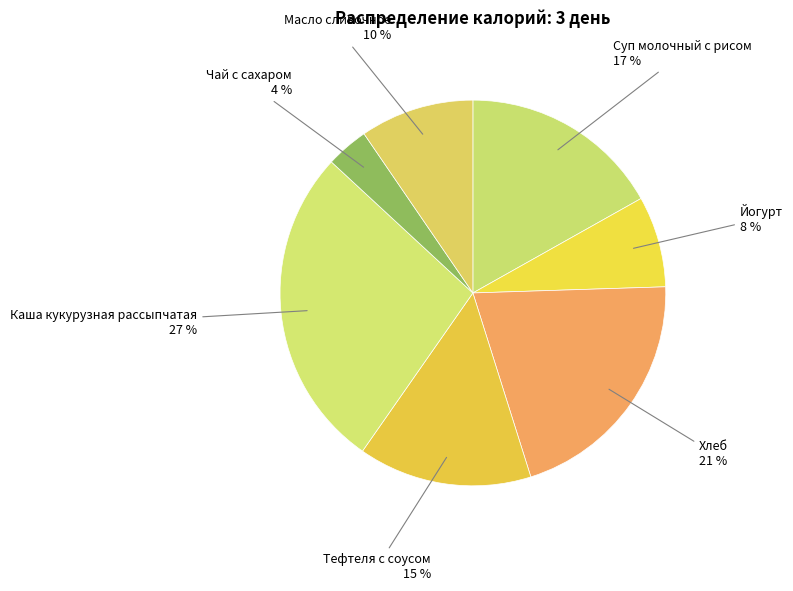

How many slices are in this pie chart?

7